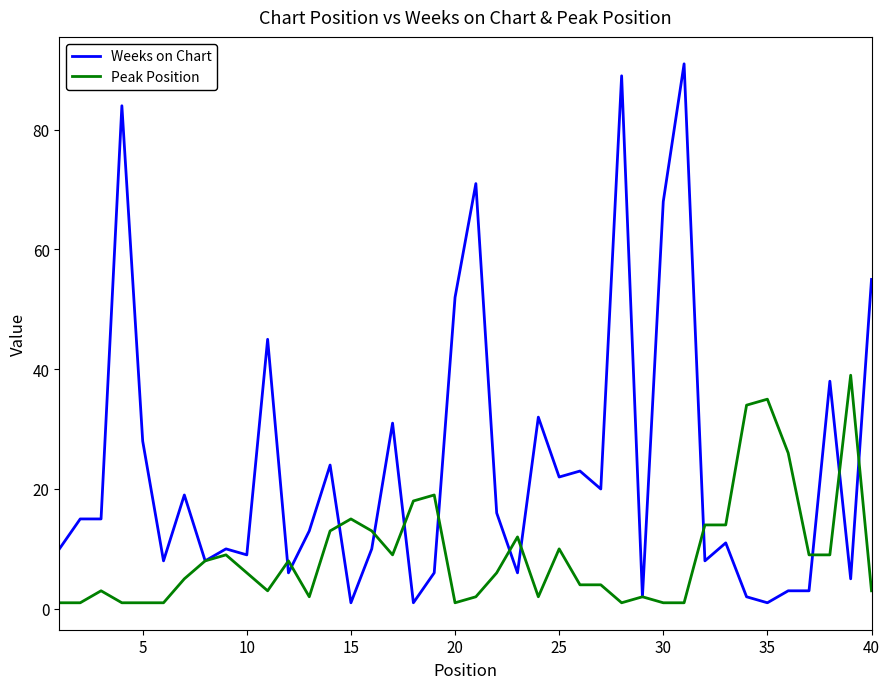

Which series has the widest spread of values?

Weeks on Chart